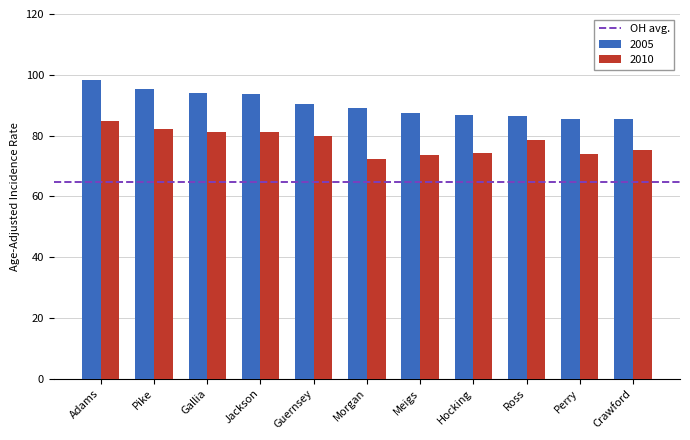

At how many categories does at least one series exceed 79?

11